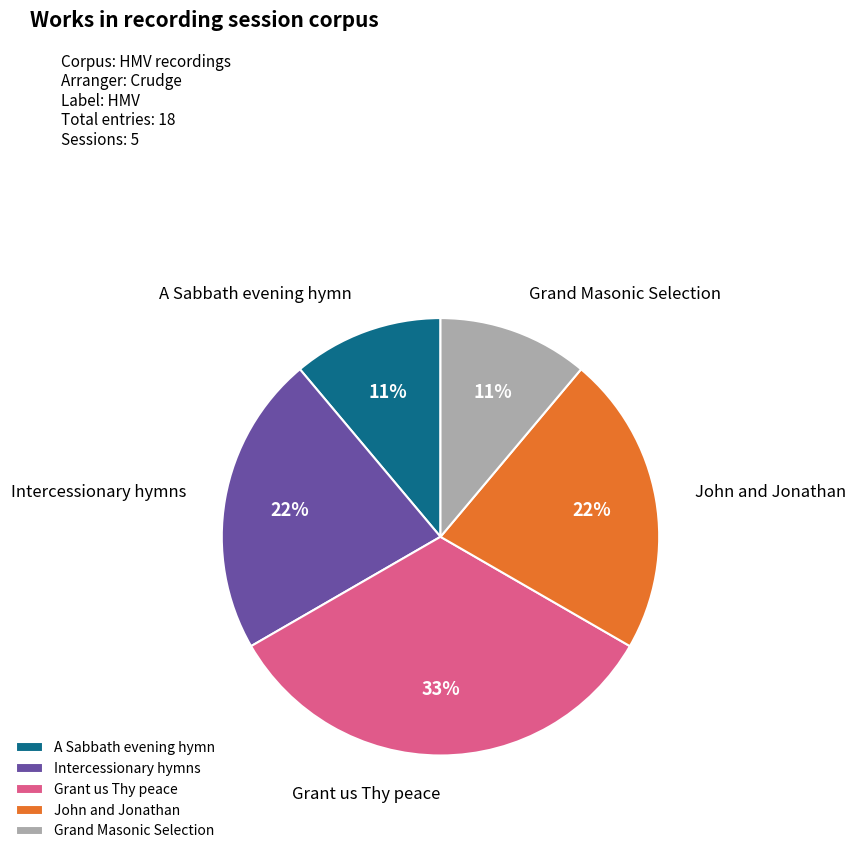

To the nearest percent, what portion does A Sabbath evening hymn represent?

11%